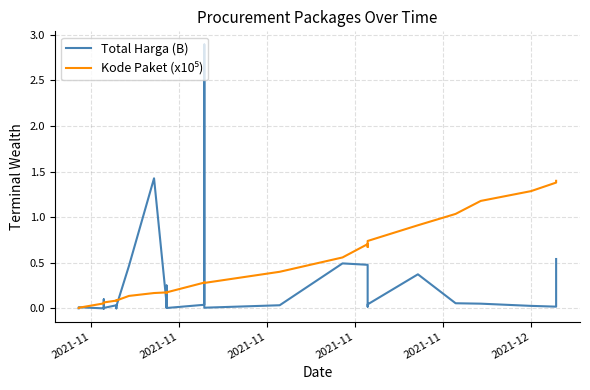

Reading left to right, extract all data points from this chart.

Total Harga (B): 0.0	0.0	0.0	0.1	0.0	0.0	0.0	0.0	0.0	0.0	0.0	0.0	0.0	0.0	0.5	1.4	0.0	0.0	0.0	0.3	0.0	0.0	2.9	0.0	0.0	0.5	0.5	0.0	0.0	0.4	0.1	0.1	0.0	0.0	0.5
Kode Paket (x10⁵): 0.0	0.0	0.1	0.1	0.1	0.1	0.1	0.1	0.1	0.1	0.1	0.1	0.1	0.1	0.1	0.2	0.2	0.2	0.2	0.2	0.2	0.3	0.3	0.3	0.4	0.6	0.7	0.7	0.7	0.9	1.0	1.2	1.3	1.4	1.4